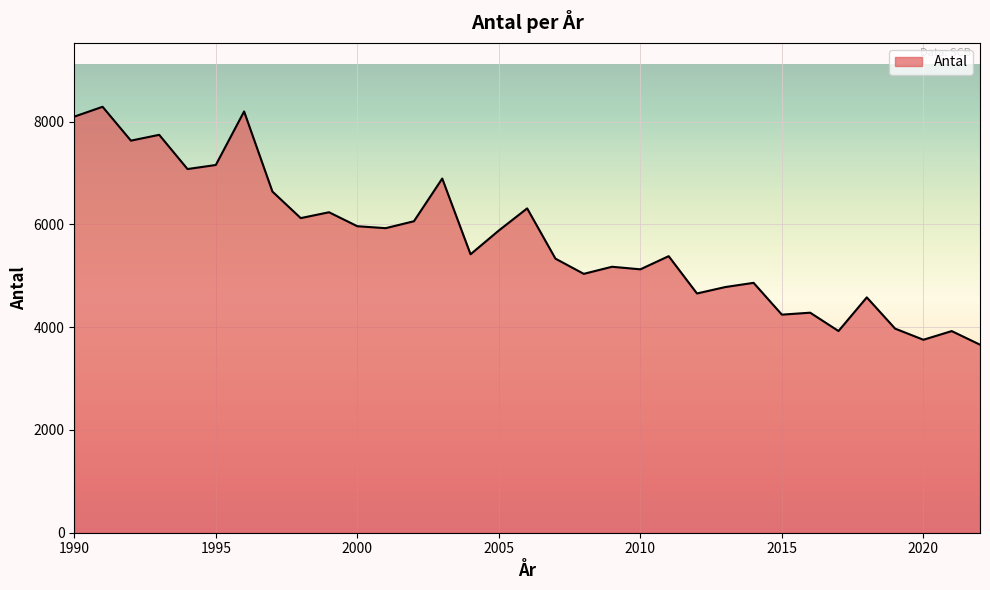

What is the greatest value displayed?

8291